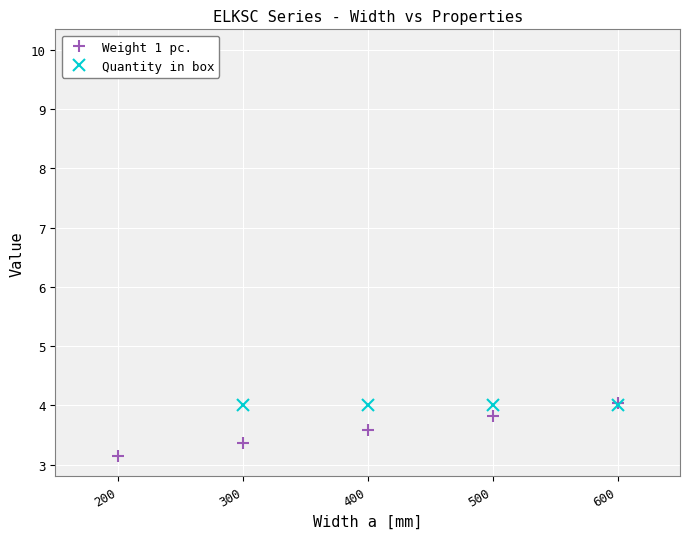

Where do Weight 1 pc. and Quantity in box first cross each other?

500 and 600